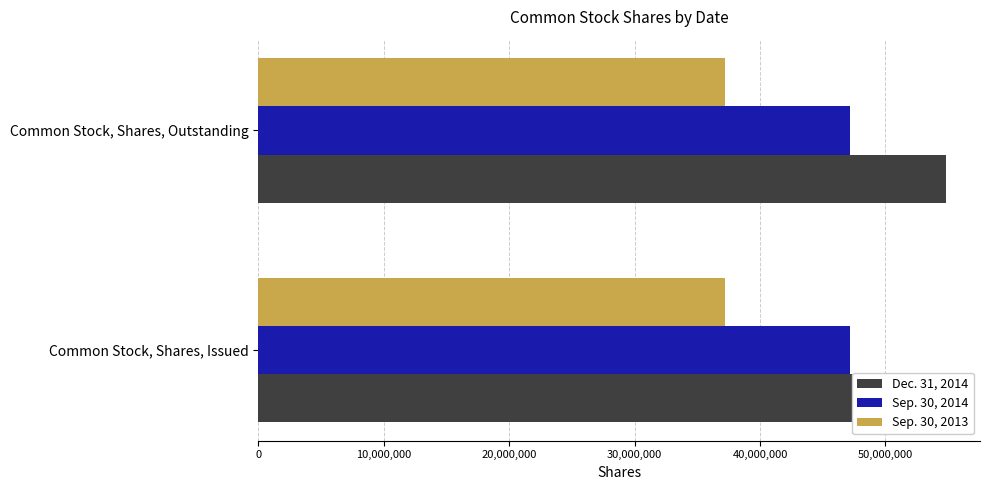

Reading left to right, what are all the values shown in this chart?

Dec. 31, 2014: 54804905	54804905
Sep. 30, 2014: 47200237	47200237
Sep. 30, 2013: 37237588	37237588